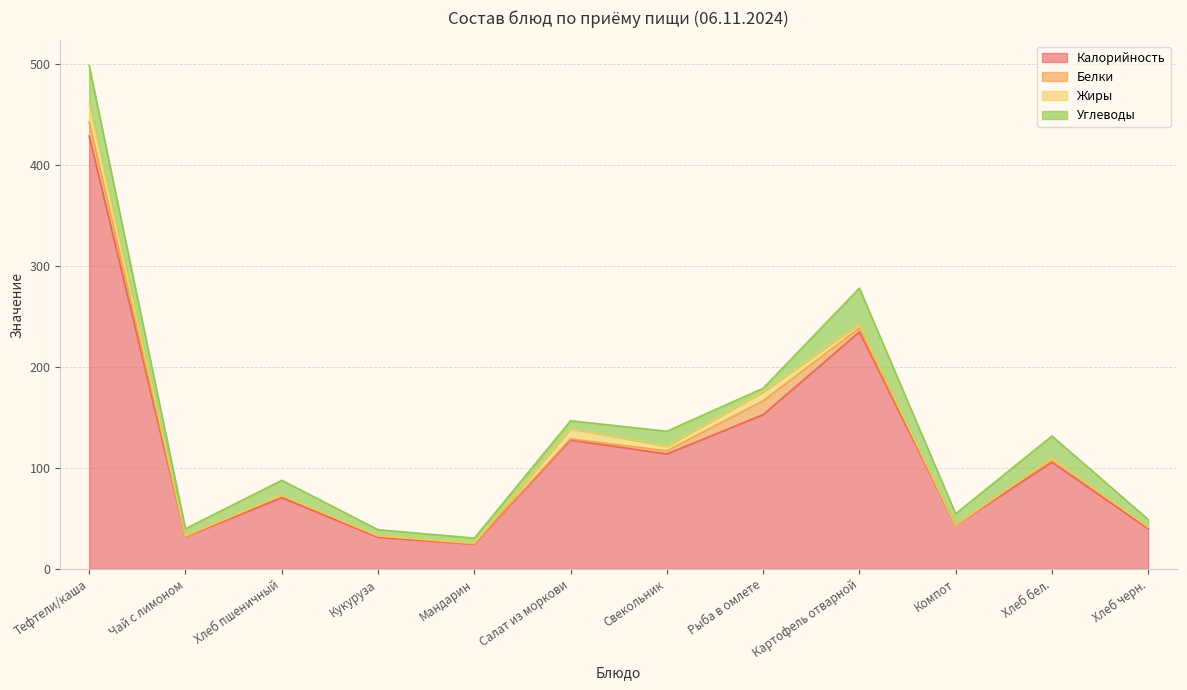

At how many categories does at least one series exceed 93?

6